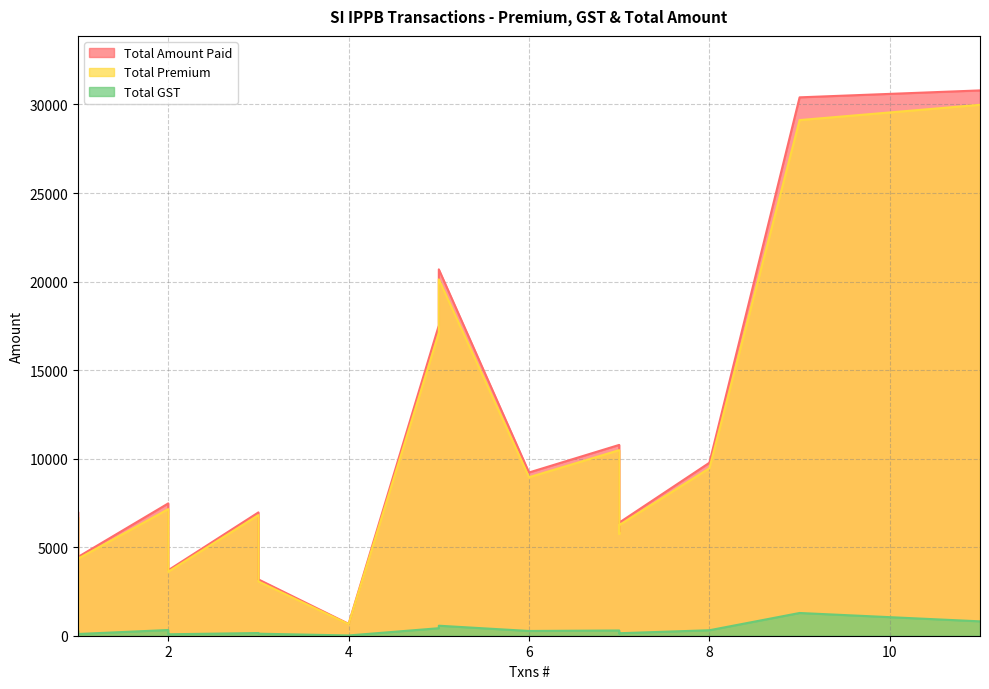

What is the minimum value shown in the chart?

15